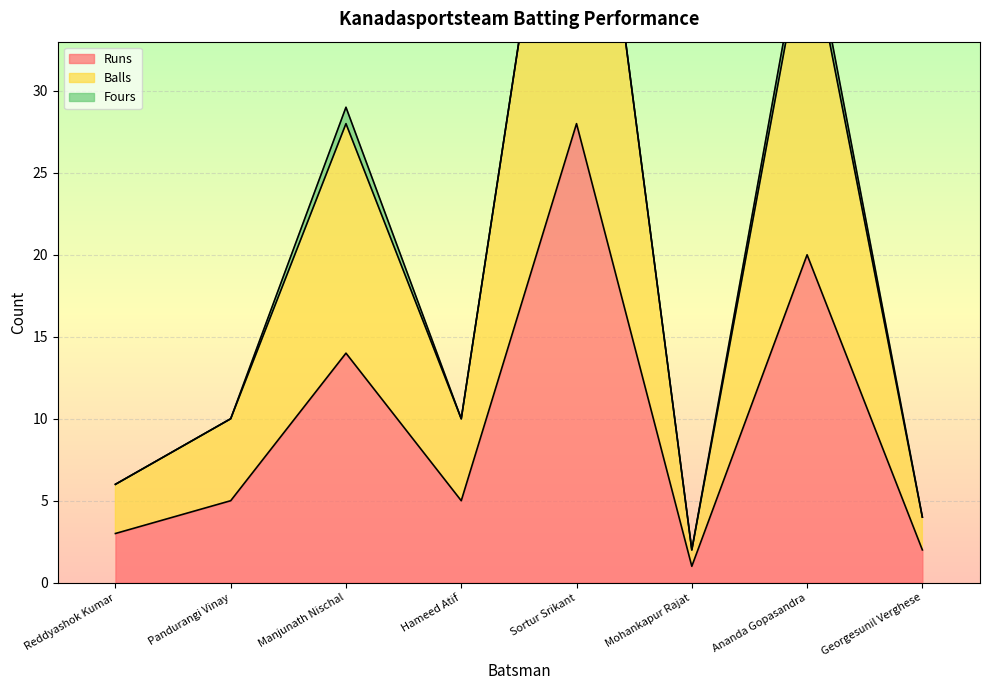

What is the highest value of the Runs series?

28